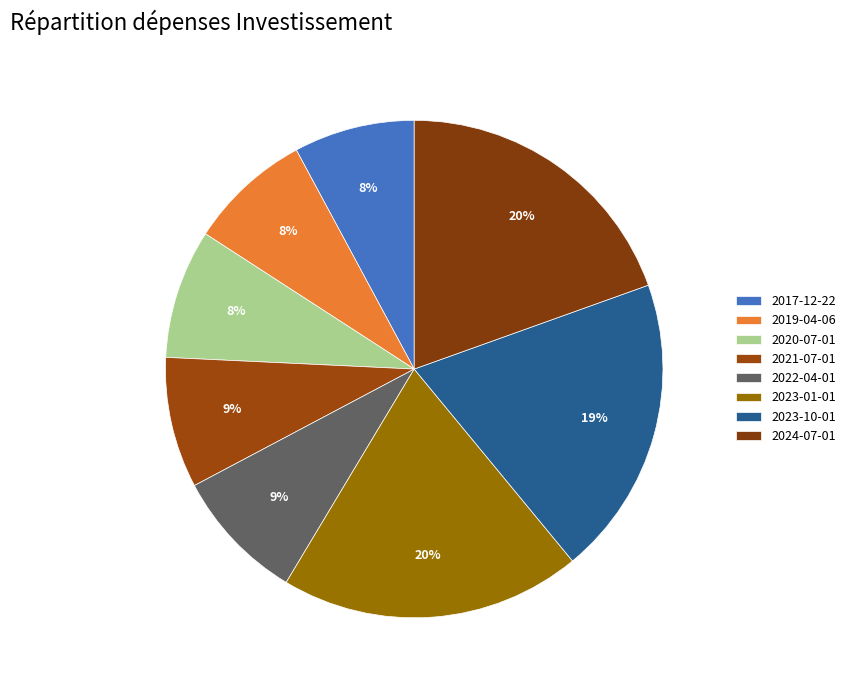

Does 2022-04-01 represent more than half of the total?

No